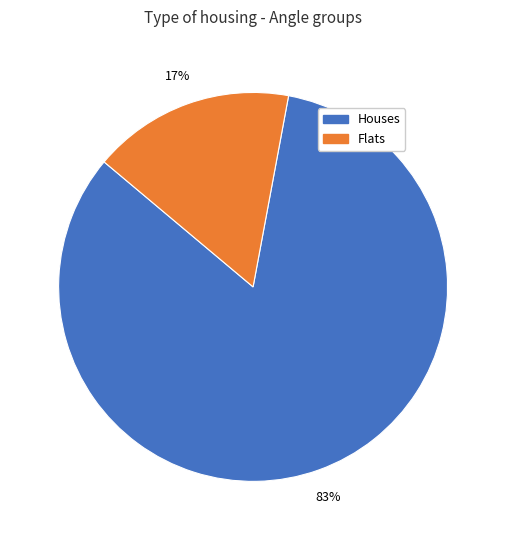

Does any single category account for the majority?

Yes